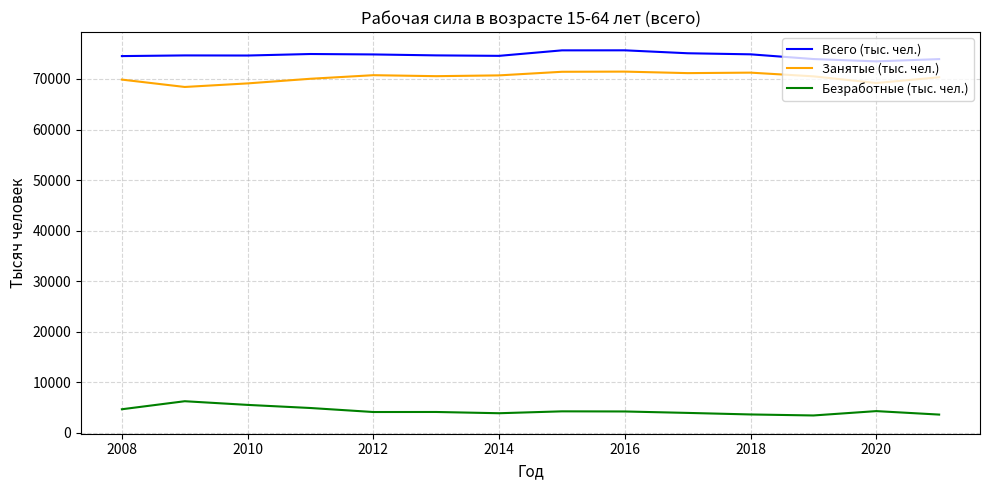

Which series has the largest total across all categories?

Всего (тыс. чел.)